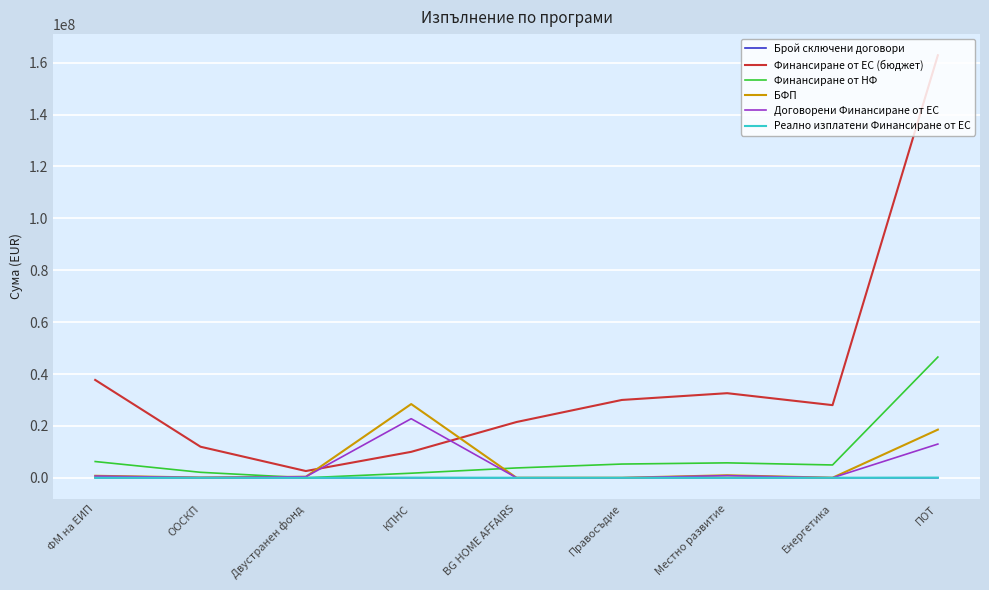

The Реално изплатени Финансиране от ЕС series shows 0.0 at Местно развитие. True or false?

True